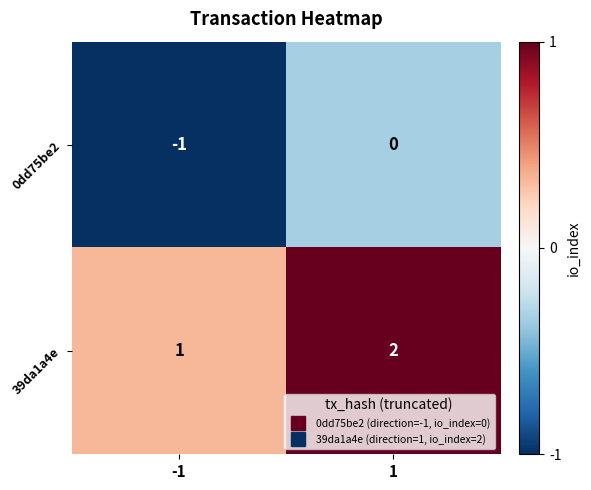

At which category is the sum across all series the highest?

1